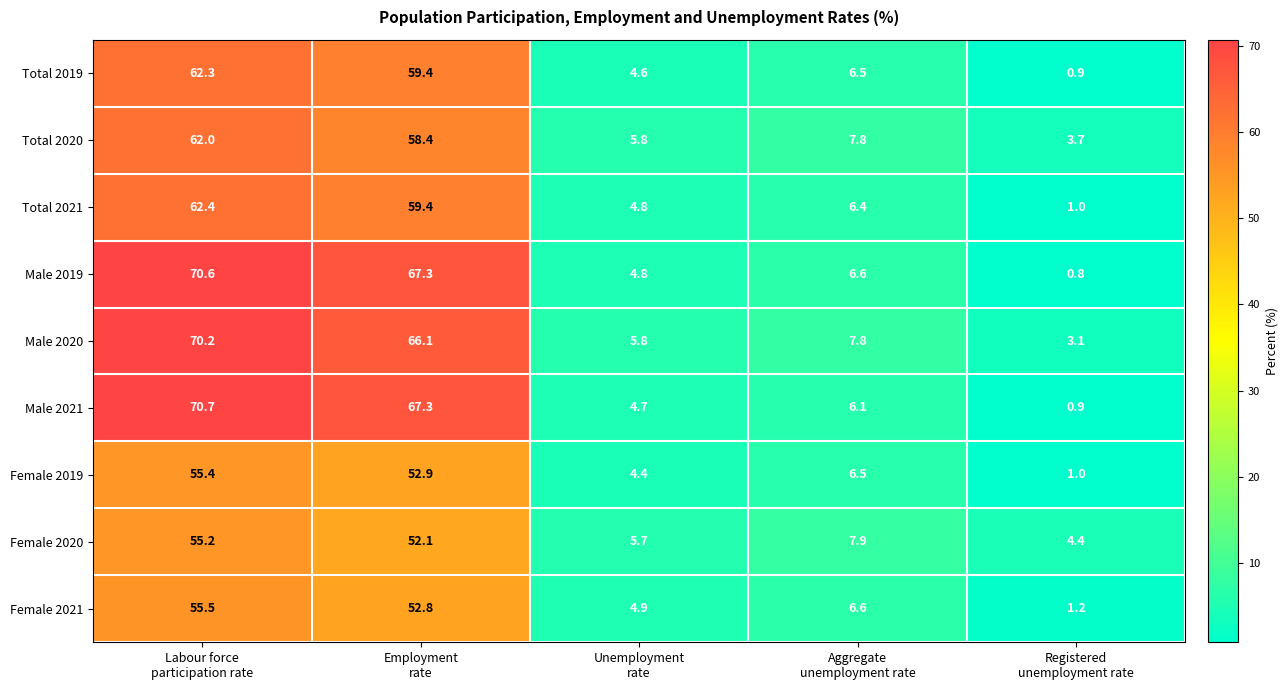

Between Labour force
participation rate and Aggregate
unemployment rate, which series saw the biggest shift?

Male 2021